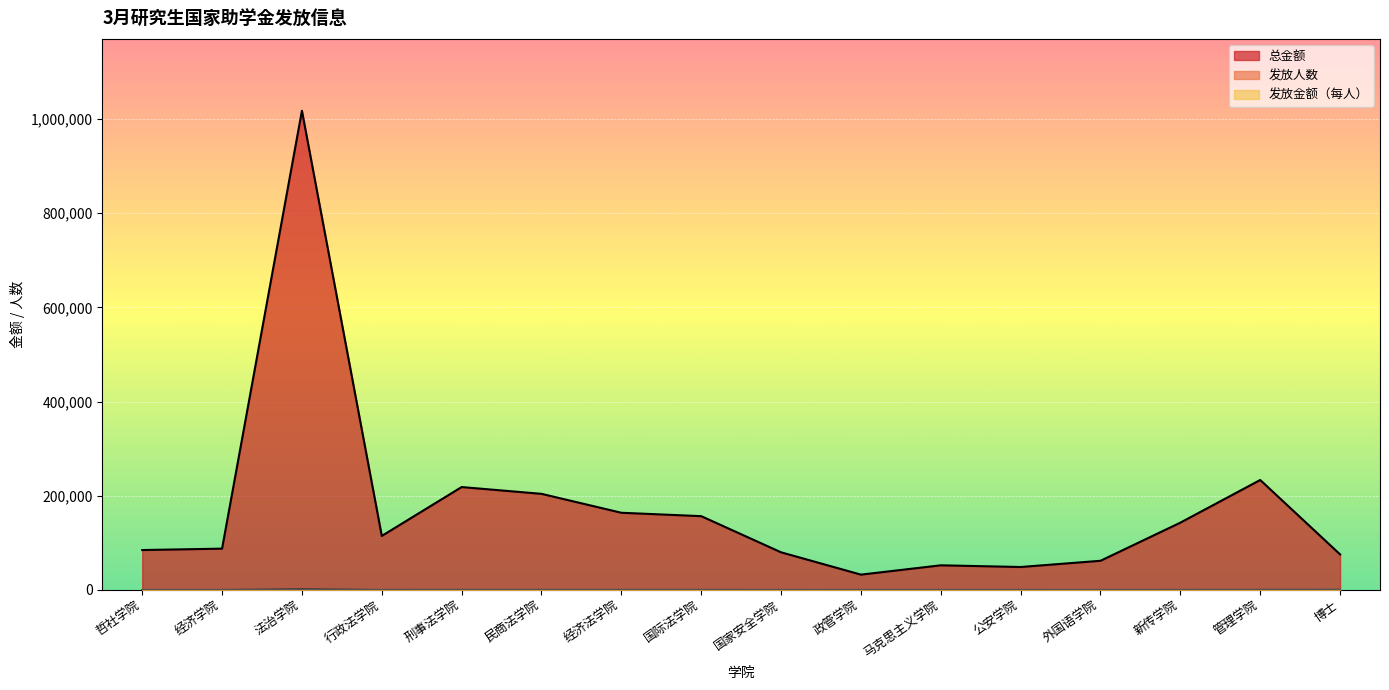

Rank the categories by 总金额 value from lowest to highest.

政管学院, 公安学院, 马克思主义学院, 外国语学院, 博士, 国家安全学院, 哲社学院, 经济学院, 行政法学院, 新传学院, 国际法学院, 经济法学院, 民商法学院, 刑事法学院, 管理学院, 法治学院